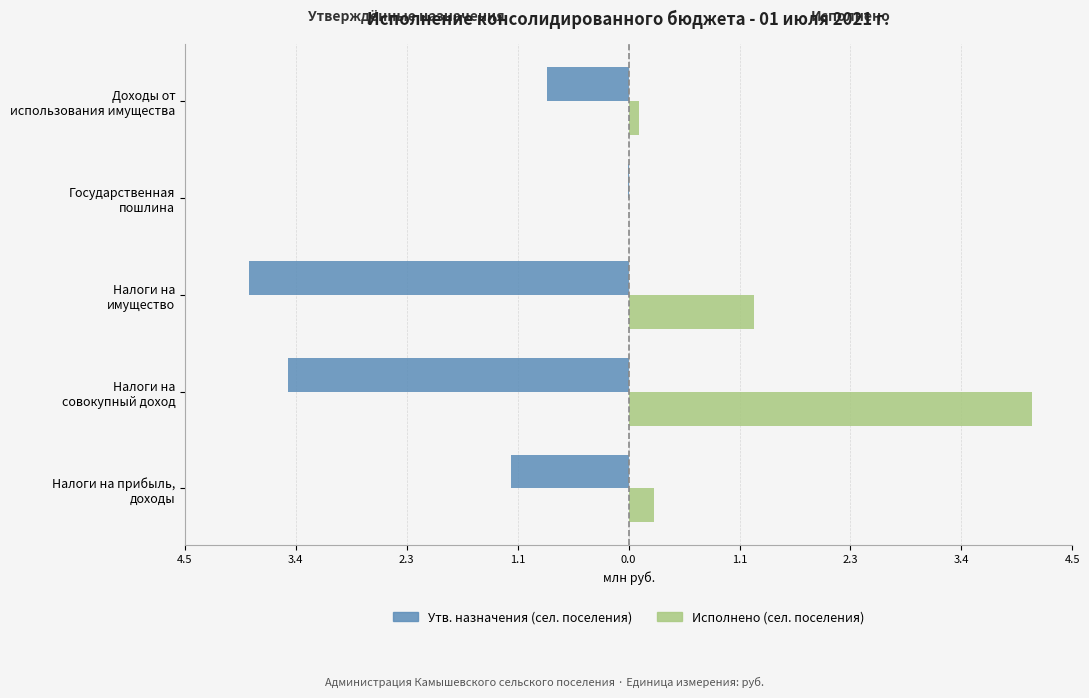

What are all the series names shown in the legend?

Утв. назначения (сел. поселения), Исполнено (сел. поселения)